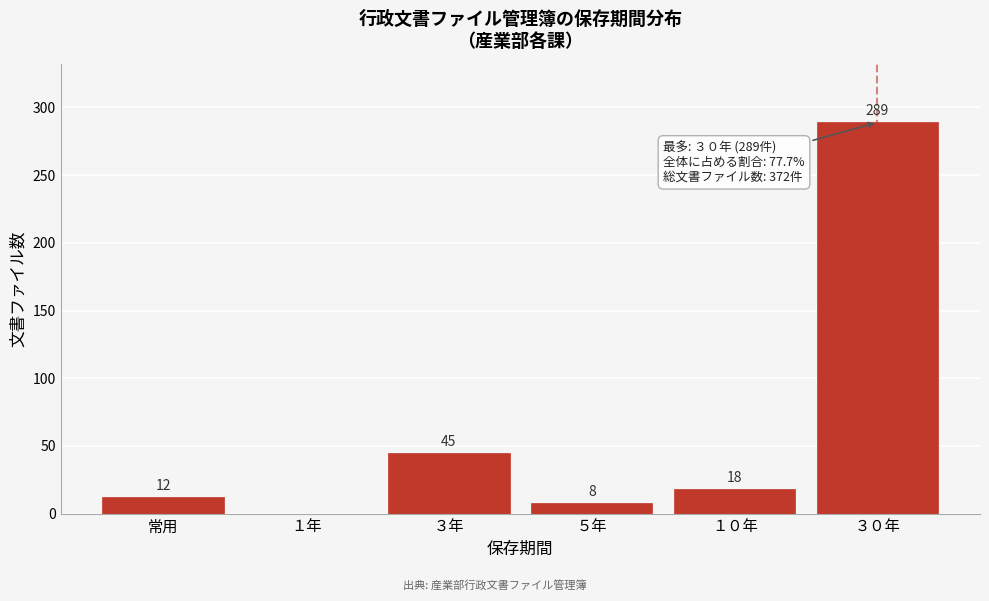

Reading left to right, transcribe all the data shown in this chart.

常用=12	１年=0	３年=45	５年=8	１０年=18	３０年=289